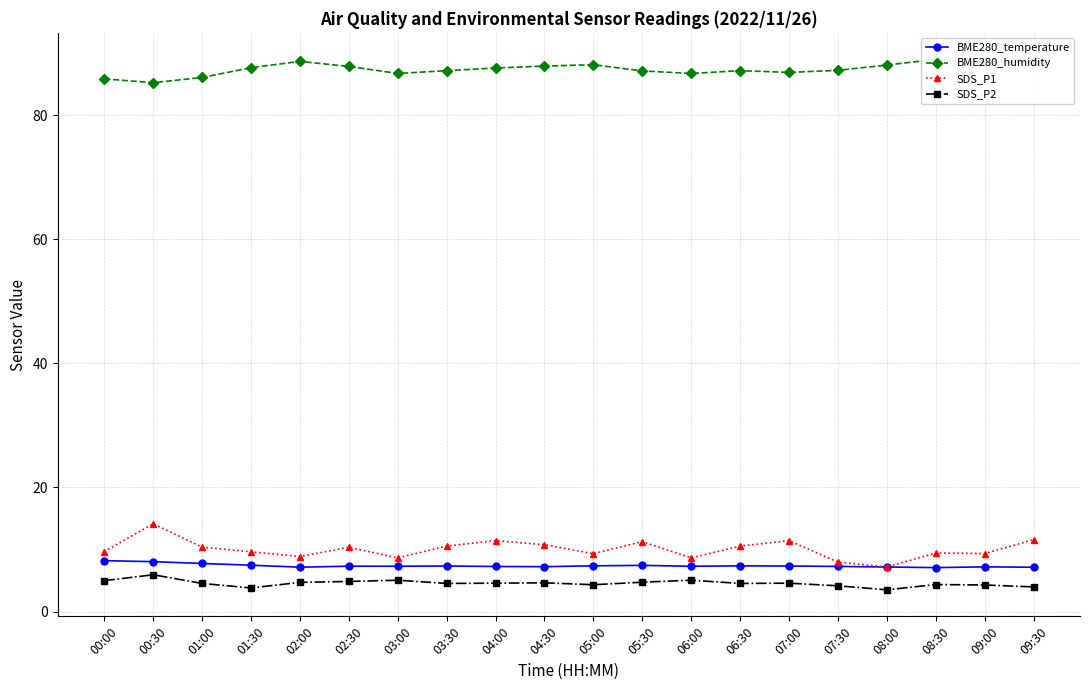

At which category is the sum across all series the highest?

00:30